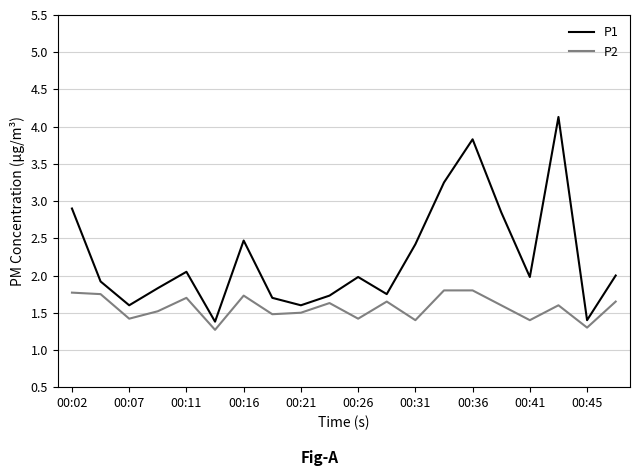

Which series has the largest range (max minus min)?

P1